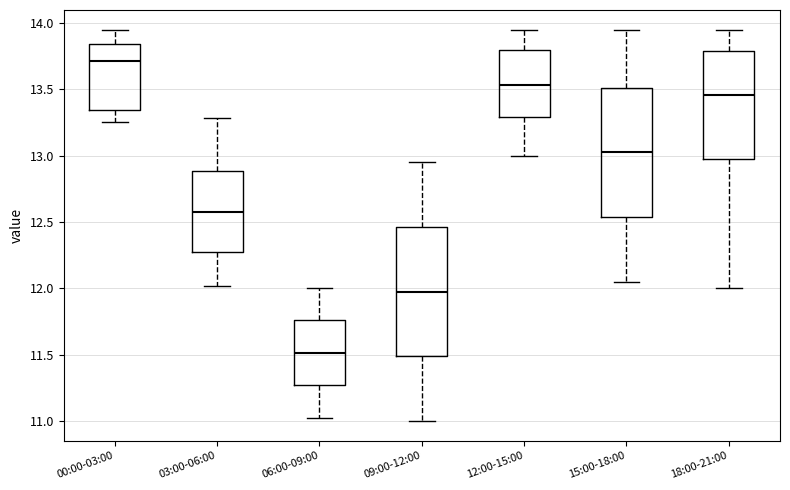

Which box has the lowest median line?

06:00-09:00